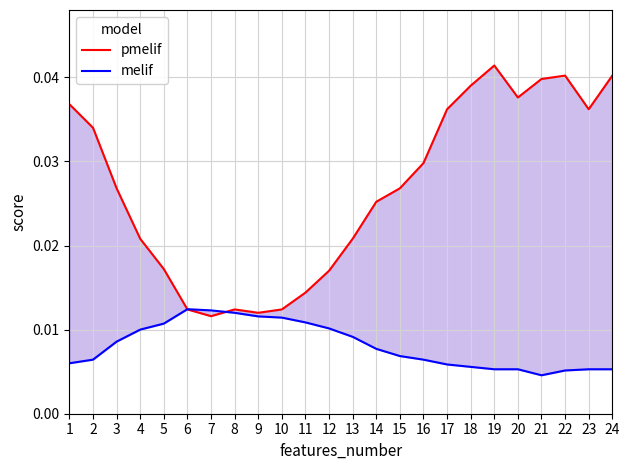

How many lines are shown in the chart?

2